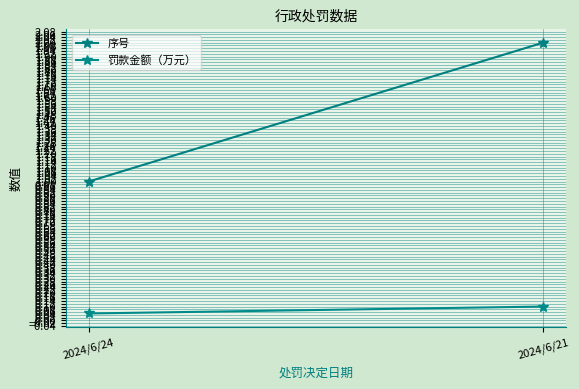

At which category does the chart reach its peak across all series?

2024/6/21